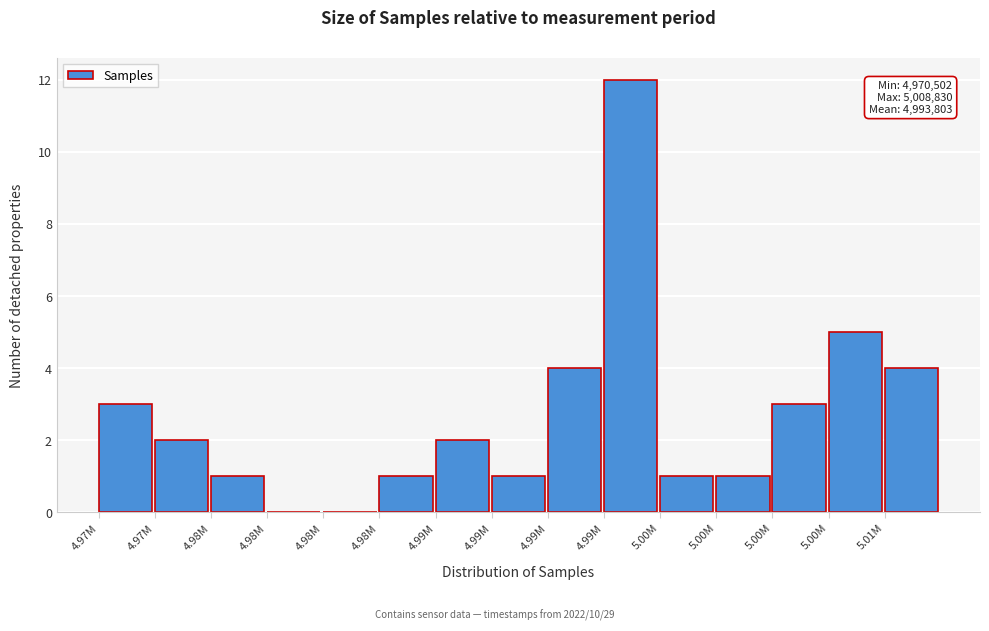

Count the number of data series in this chart.

1